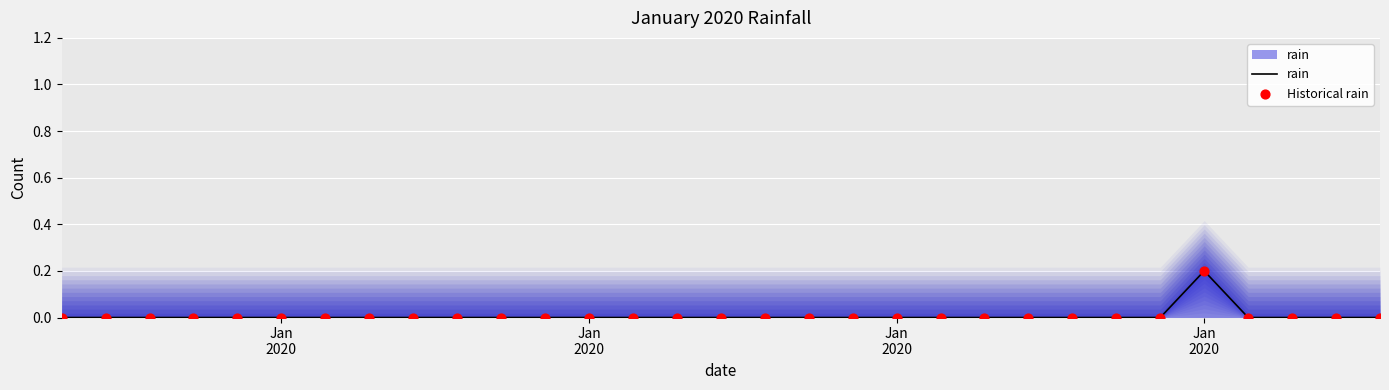

What are all the series names shown in the legend?

rain, Historical rain